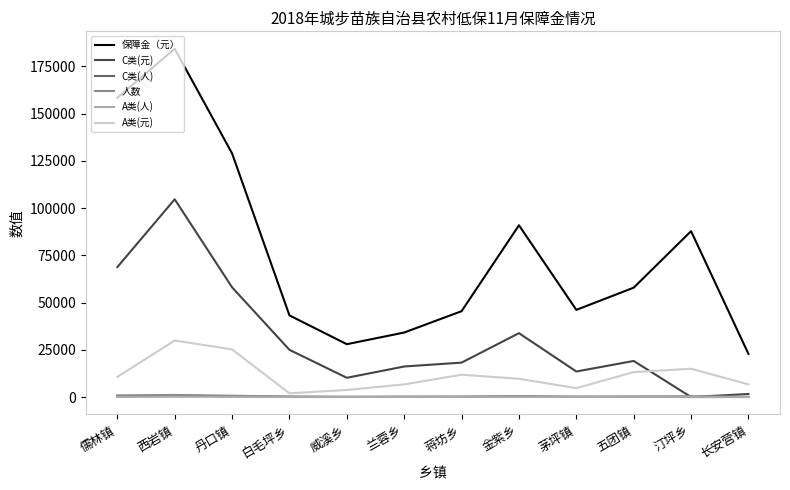

At which category is the sum across all series the highest?

西岩镇